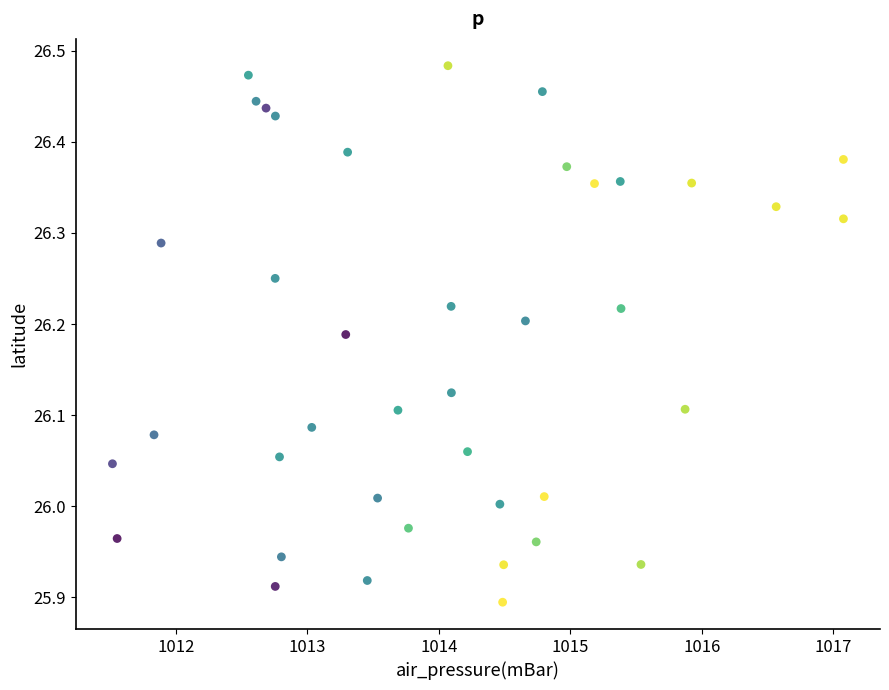

What is the range of X values (max minus min)?

5.6